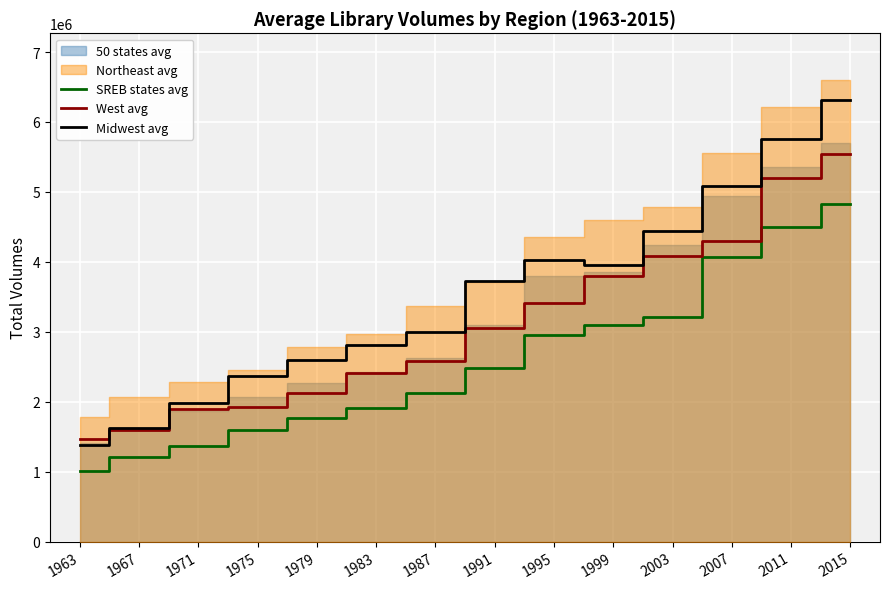

How many data points in West avg are above 3050263?

7